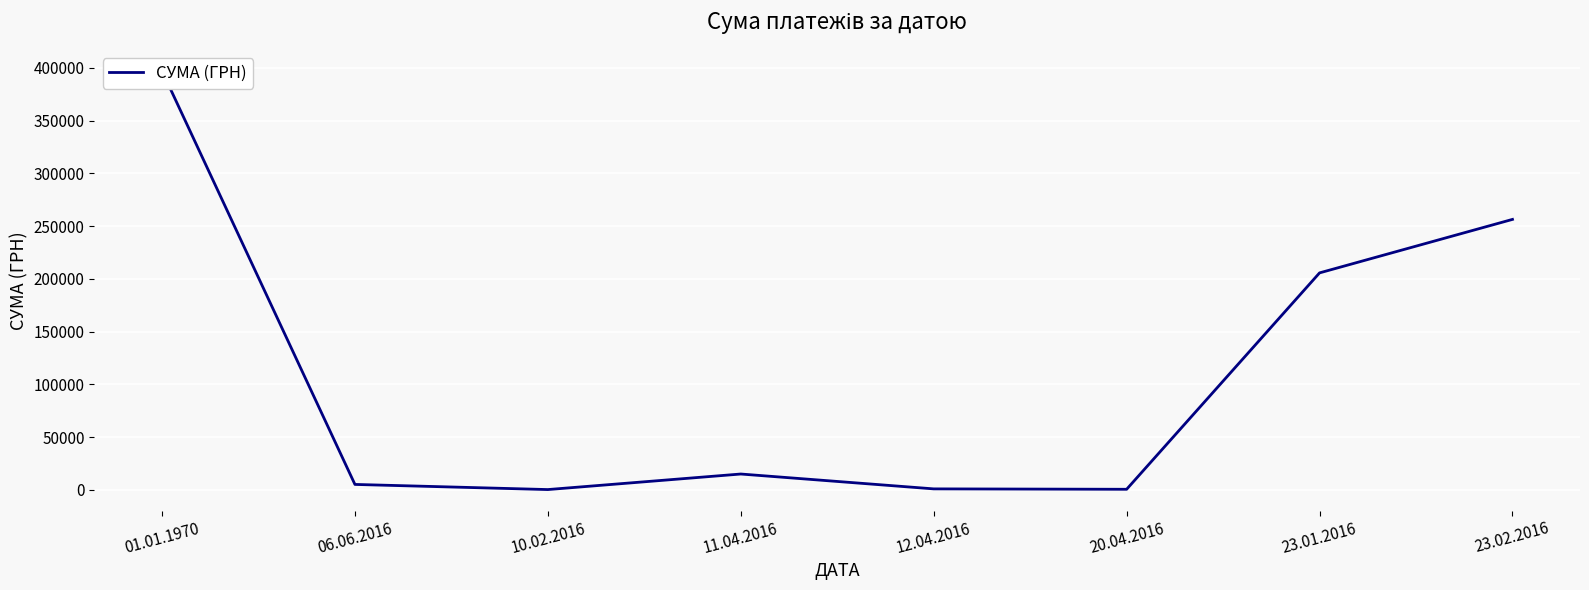

Rank the categories by value from highest to lowest.

01.01.1970, 23.02.2016, 23.01.2016, 11.04.2016, 06.06.2016, 12.04.2016, 20.04.2016, 10.02.2016